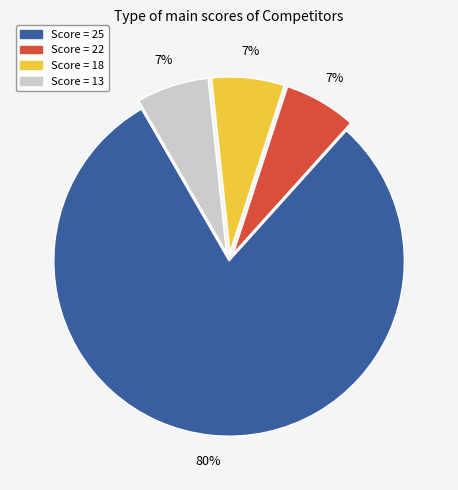

Is there any slice that represents more than half of the pie?

Yes